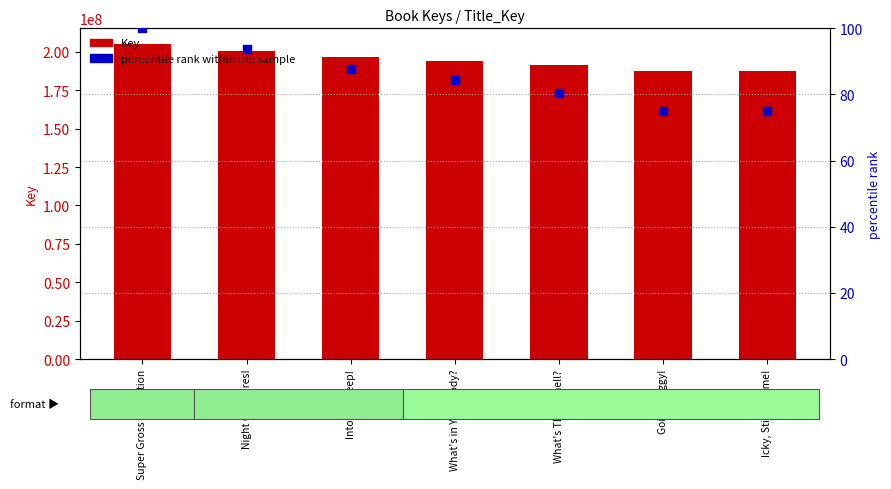

At which category is the sum across all series the highest?

Super Gross Collection